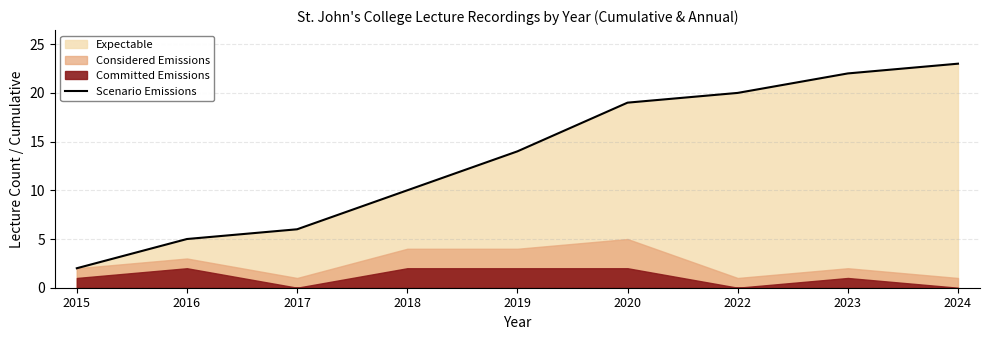

The value at 2017 is 6. True or false?

True